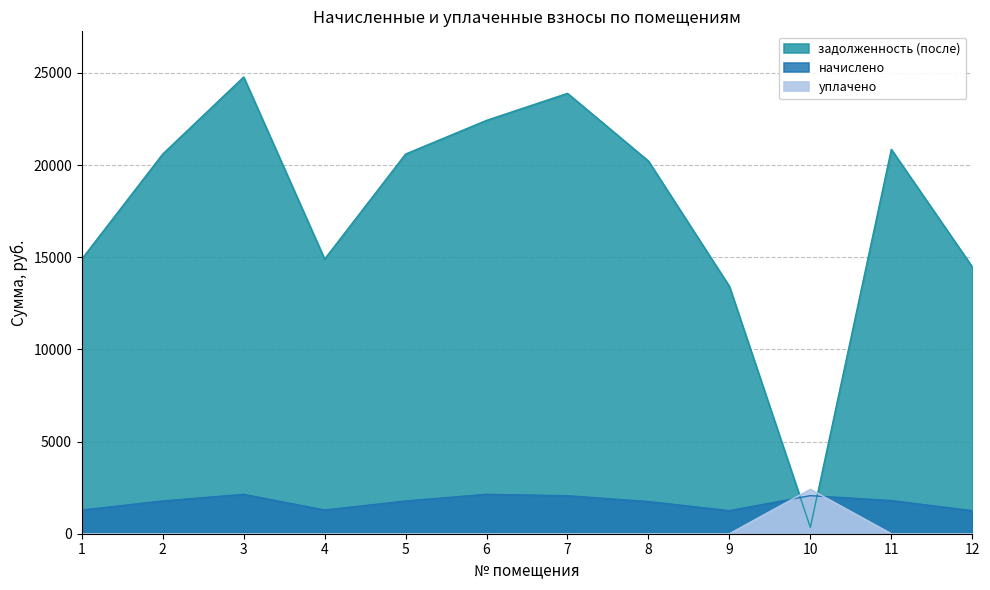

Where is the first local minimum for начислено?

4